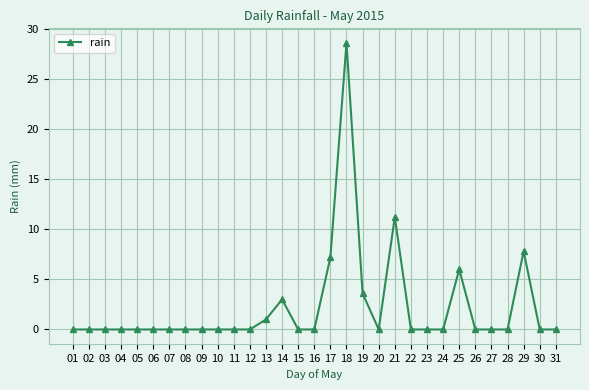

What is the value of the 17th point from the left?

7.2